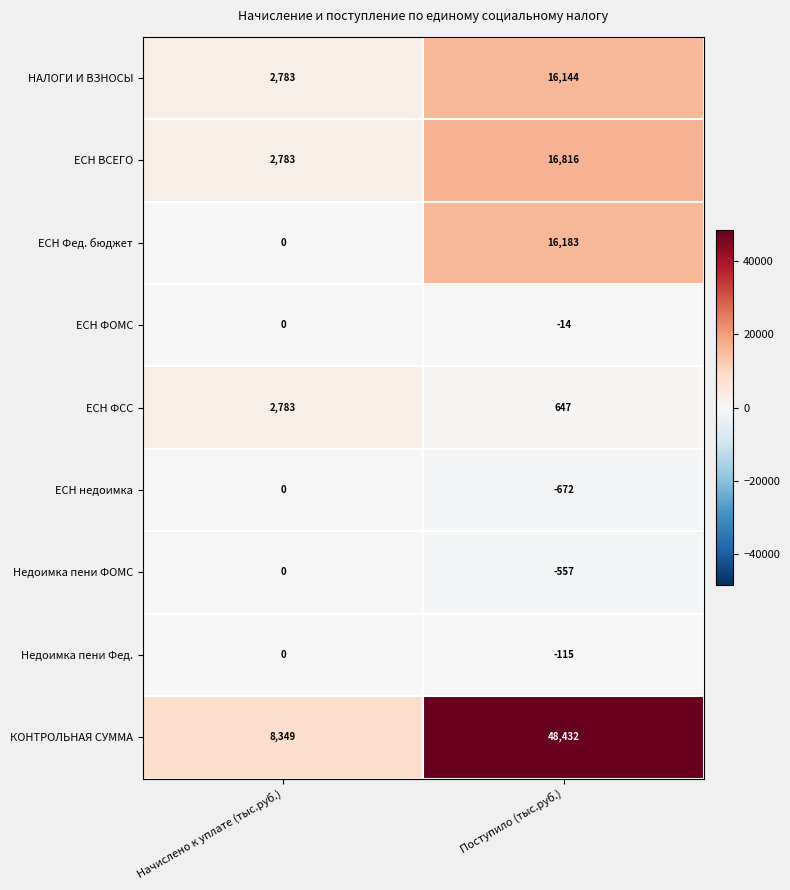

What value does the НАЛОГИ И ВЗНОСЫ series have at Поступило (тыс.руб.), to the nearest 50?

16150